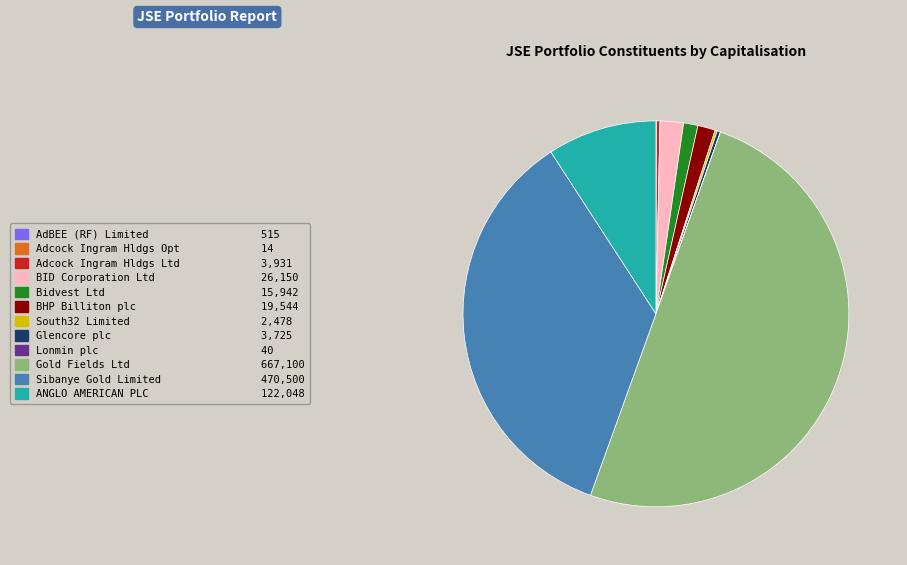

Combined, do BID Corporation Ltd and ANGLO AMERICAN PLC account for over 50%?

No